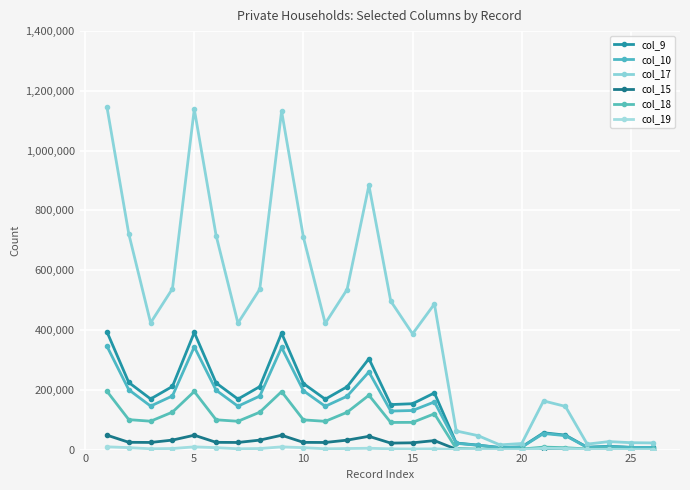

How many distinct data groups are displayed?

6